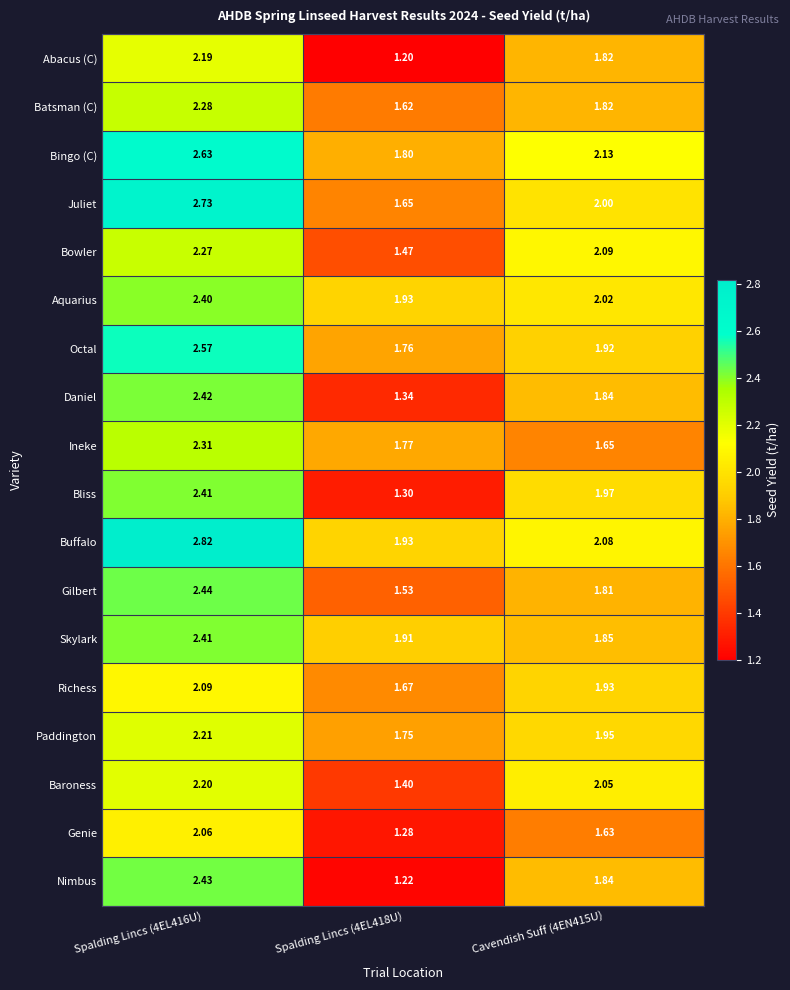

Between Spalding Lincs (4EL416U) and Spalding Lincs (4EL418U), which series saw the biggest shift?

Nimbus